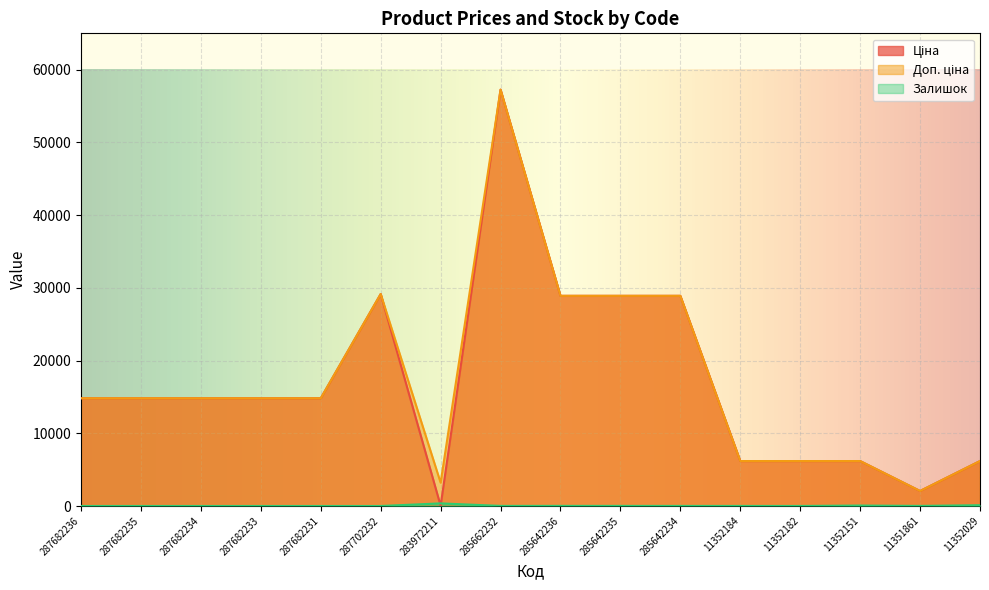

Which series changed the most between 287682231 and 287702232?

Ціна